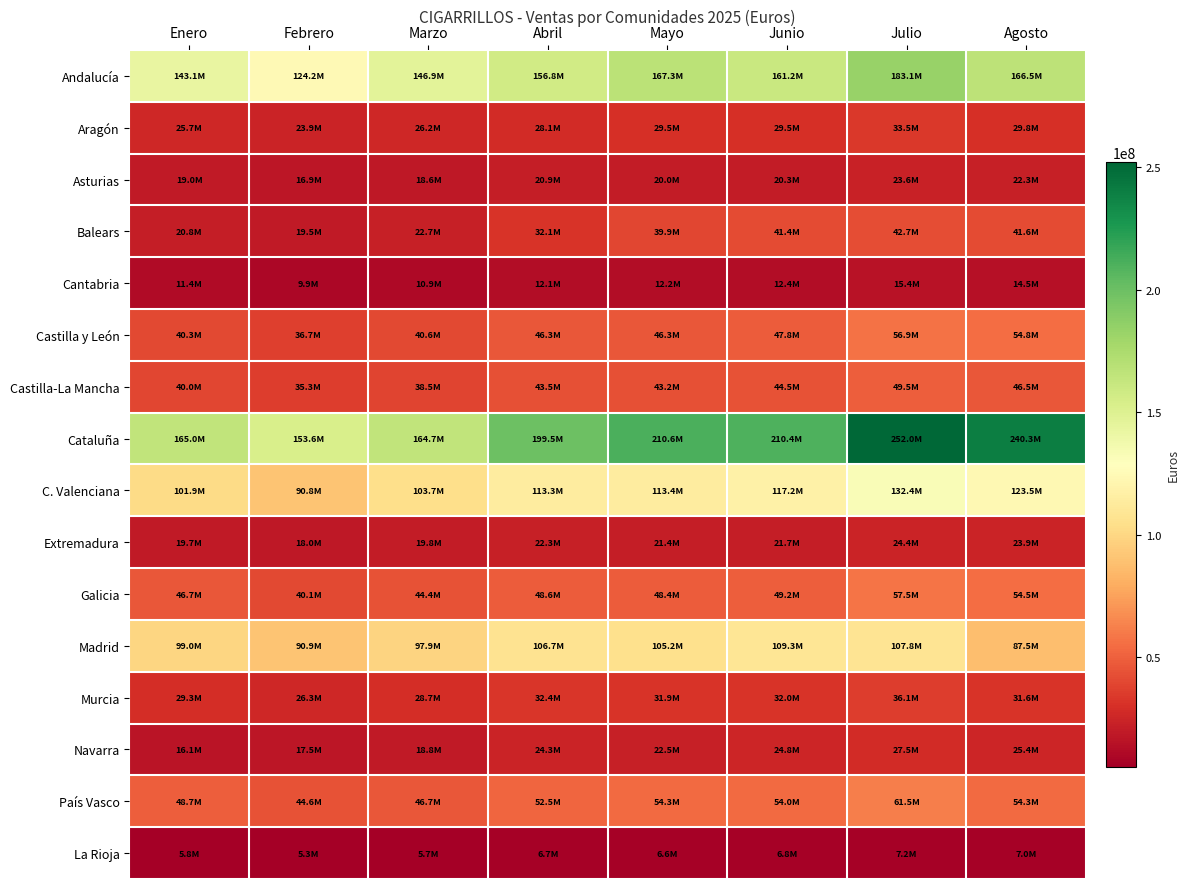

How many data points does each series have?

8